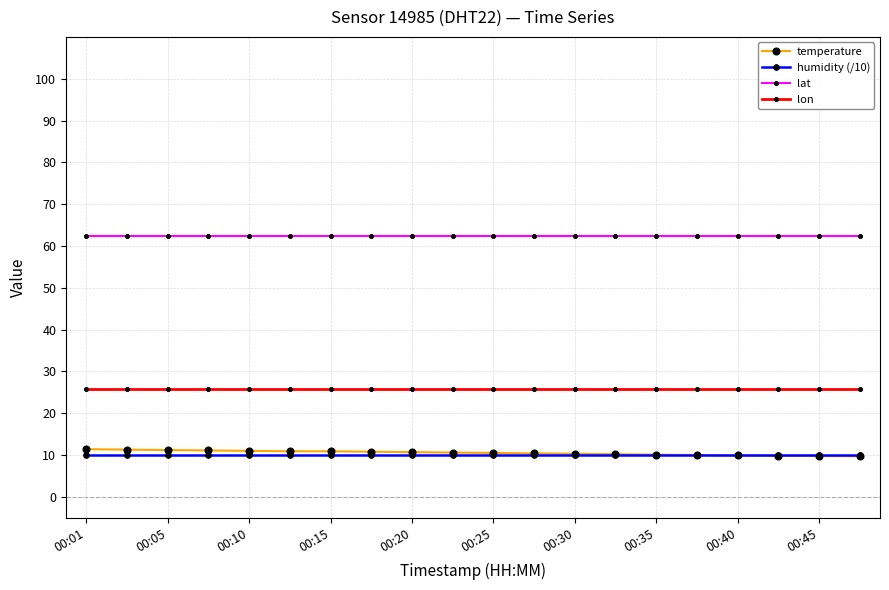

How many distinct data groups are displayed?

4